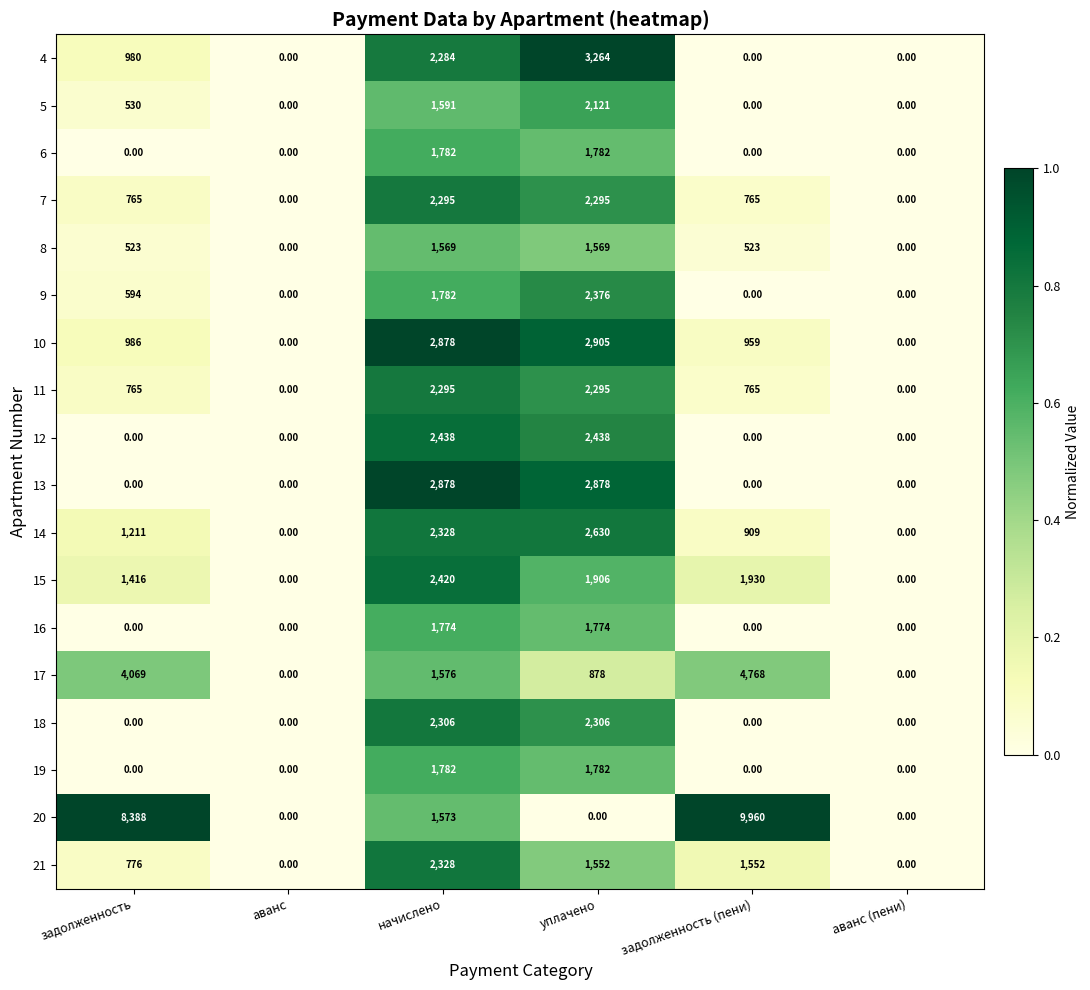

What is the sum of all 5 values?

4242